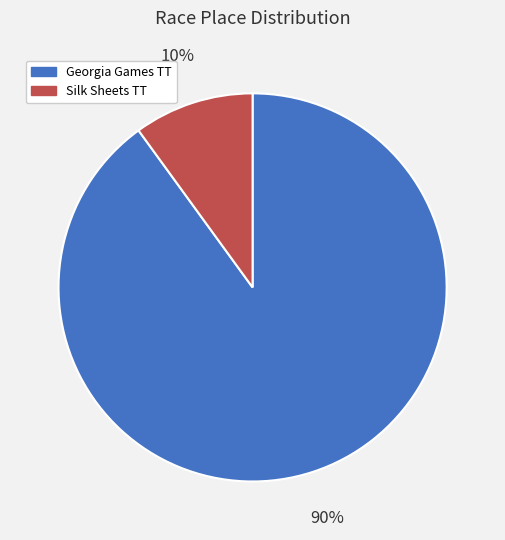

To the nearest percent, what is the average slice percentage?

50%